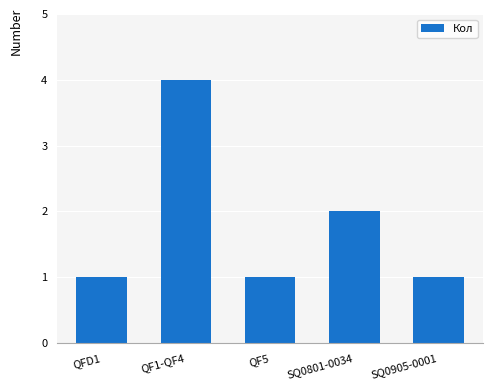

What is the difference between the maximum and second lowest values?

3